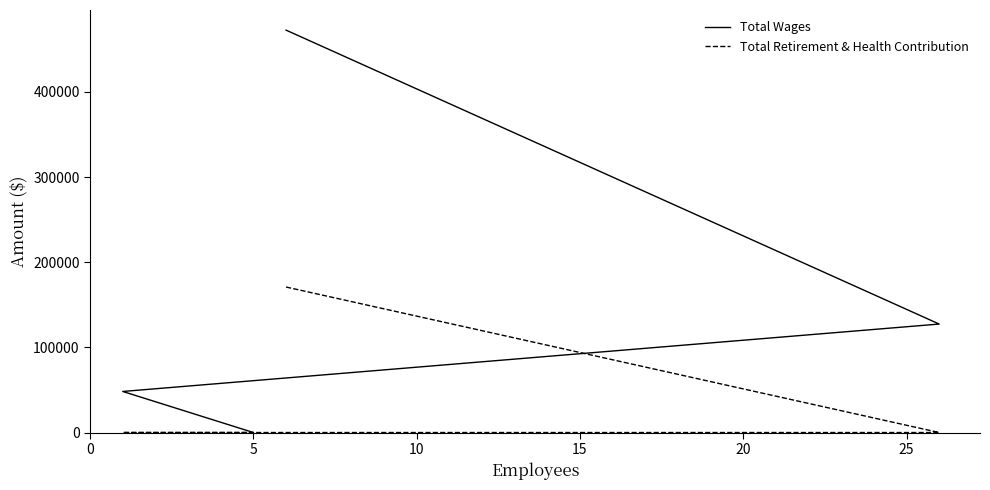

Which category has the lowest value in the Total Wages series?

5